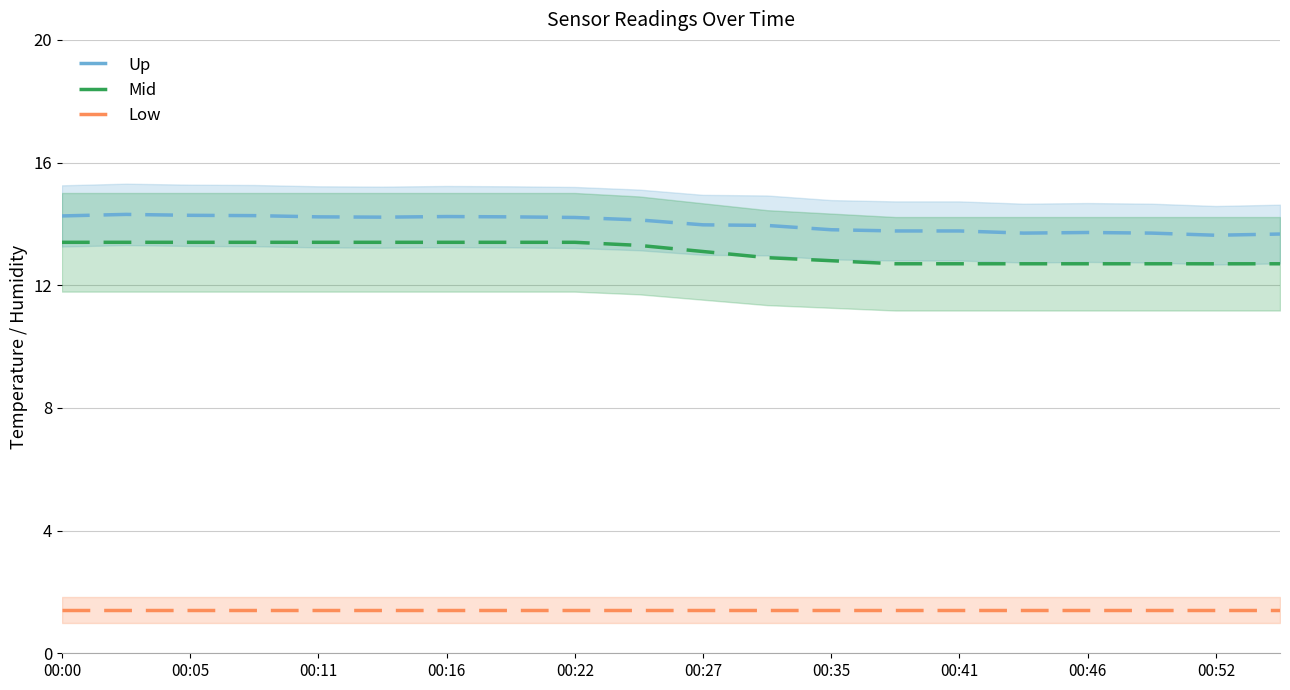

True or false: Low and Up intersect in this chart.

False